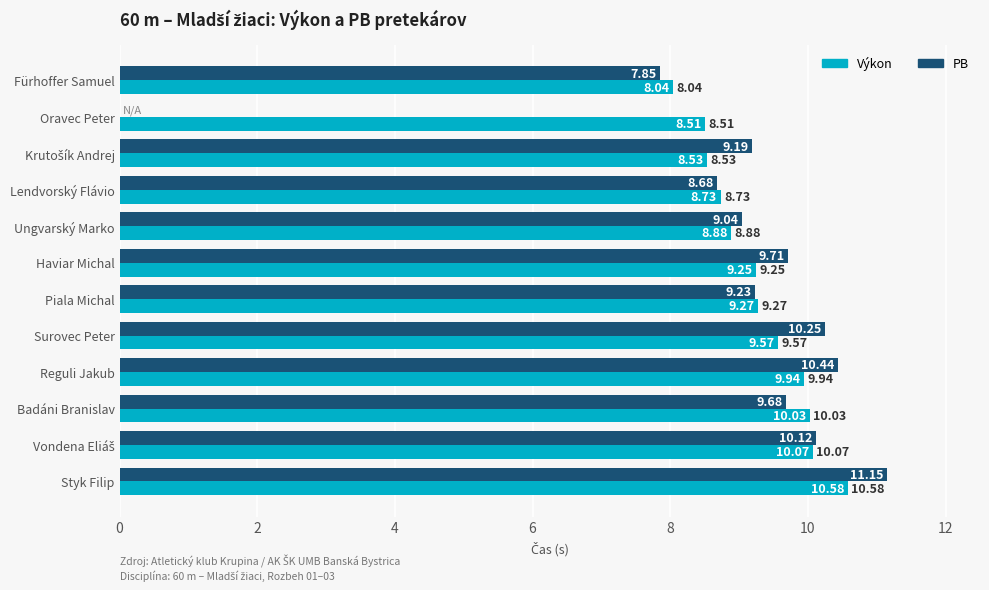

At which label is Výkon closest to 9?

Ungvarský Marko